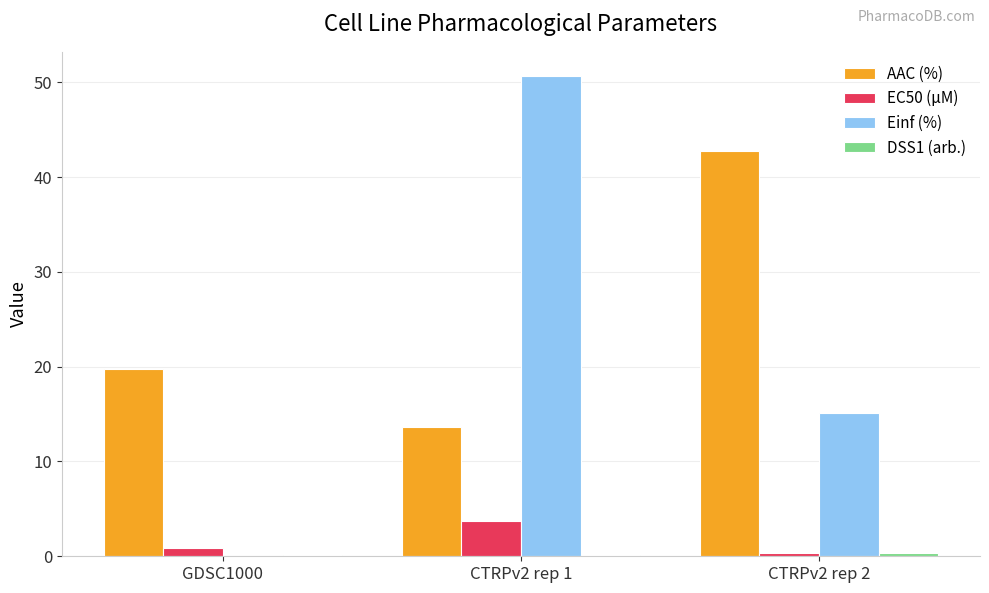

Which series has the largest total across all categories?

AAC (%)